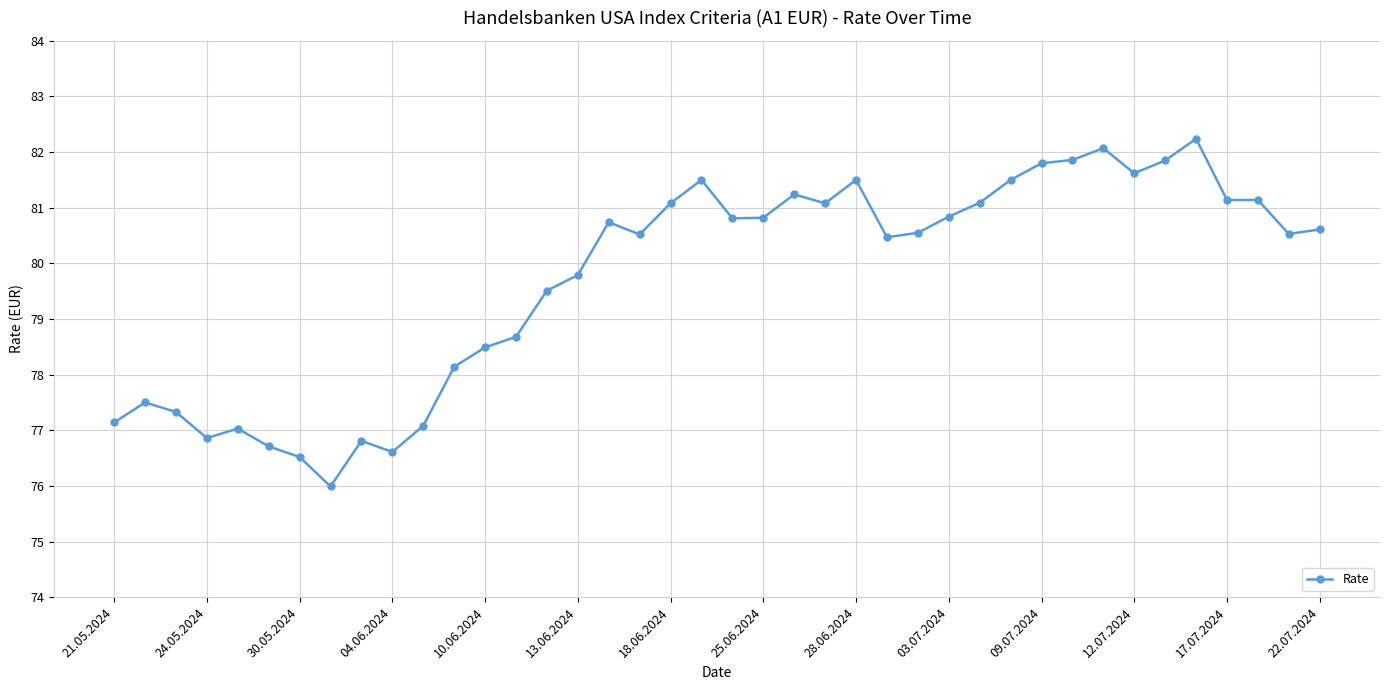

True or false: the data has more than 1 interior local peaks.

True